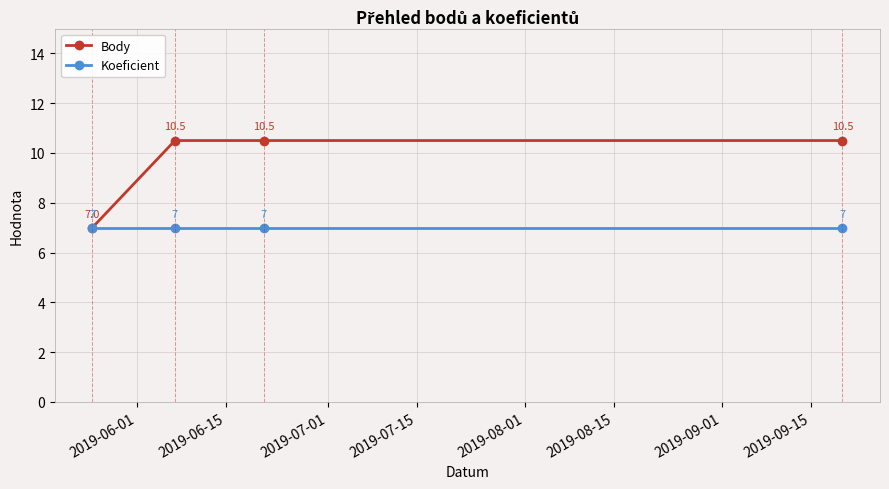

Which series has the largest range (max minus min)?

Body